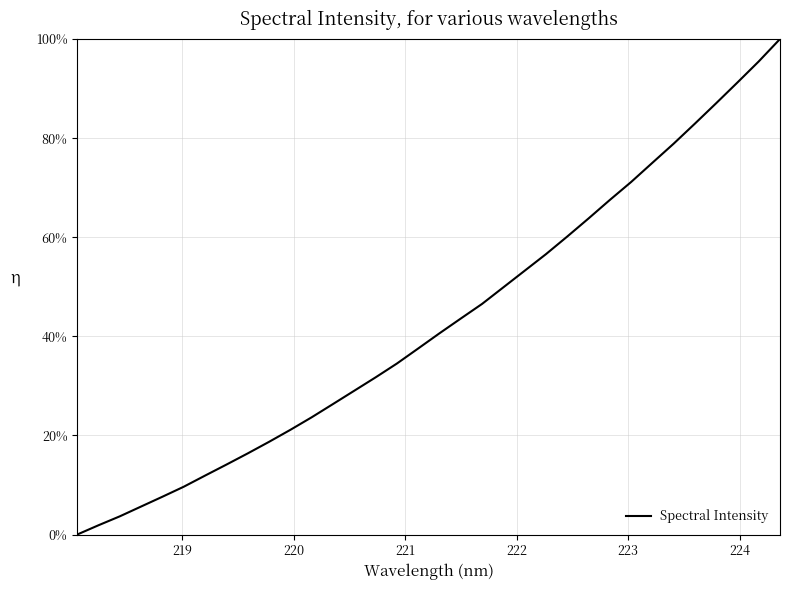

What is the difference between the second highest and second lowest values?

93.6